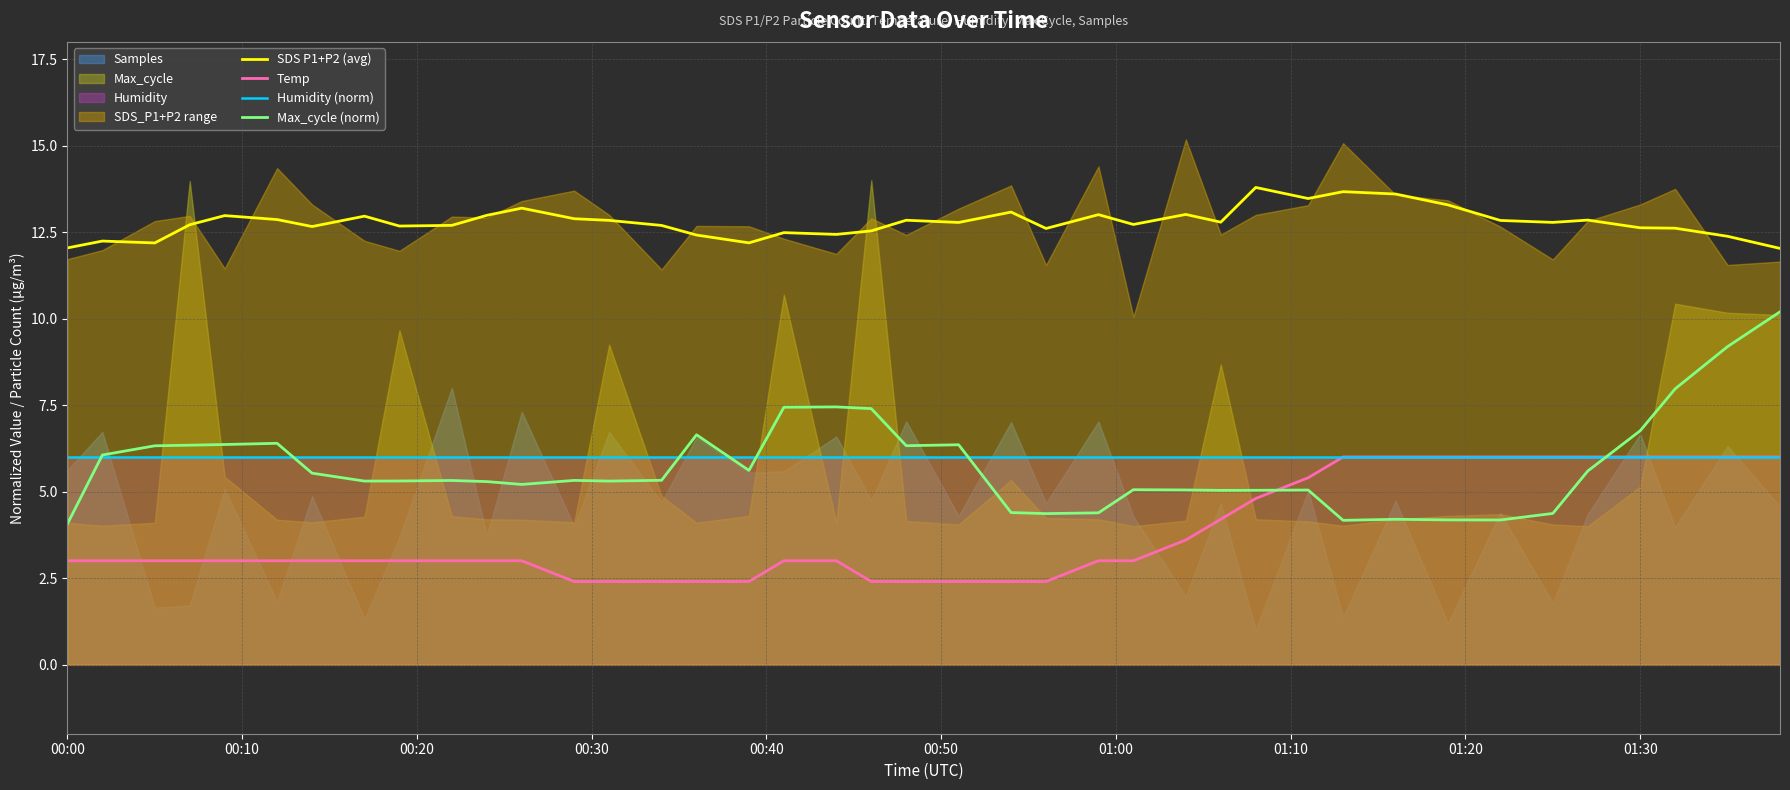

What is the lowest value of the Max_cycle (norm) series?

4.1